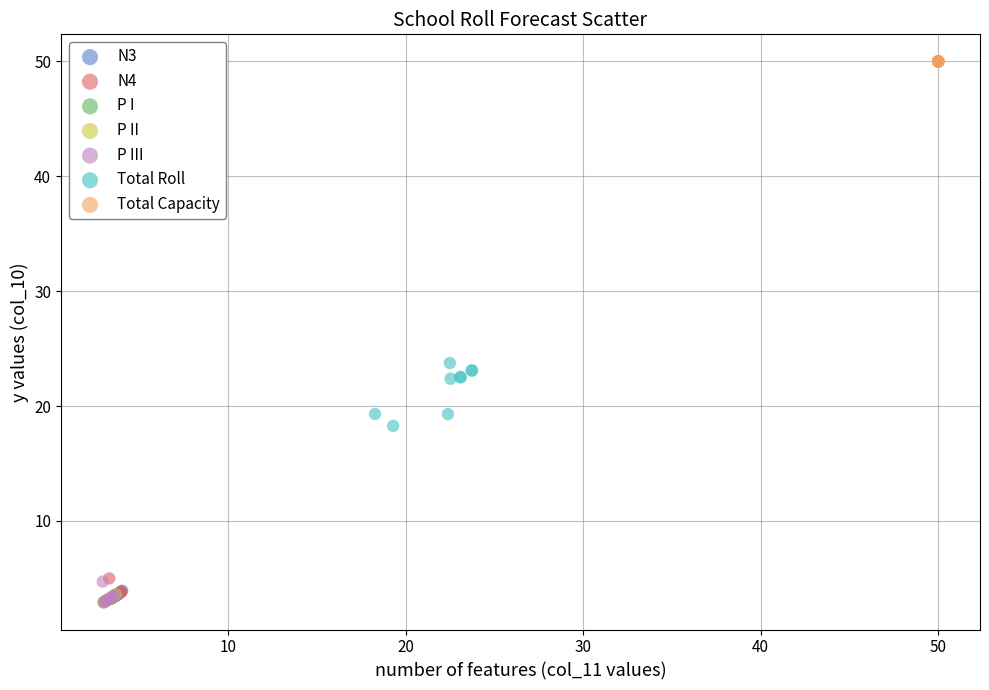

Which series contains the highest Y value?

Total Capacity